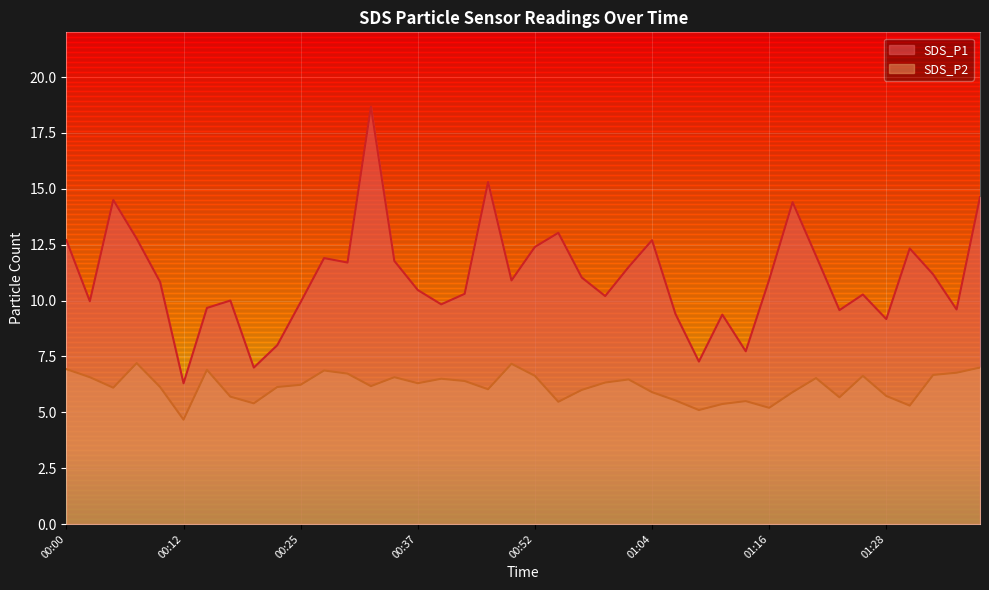

Reading left to right, what are all the values shown in this chart?

SDS_P1: 00:00=12.7	00:03=10.0	00:05=14.5	00:07=12.8	00:10=10.8	00:12=6.3	00:15=9.7	00:17=10.0	00:20=7.0	00:22=8.0	00:25=9.9	00:27=11.9	00:29=11.7	00:32=18.7	00:34=11.8	00:37=10.5	00:39=9.8	00:44=10.3	00:47=15.3	00:49=10.9	00:52=12.4	00:54=13.0	00:56=11.0	00:59=10.2	01:01=11.5	01:04=12.7	01:06=9.4	01:09=7.3	01:11=9.4	01:13=7.7	01:16=10.9	01:18=14.4	01:21=12.0	01:23=9.6	01:26=10.3	01:28=9.2	01:31=12.3	01:33=11.2	01:36=9.6	01:38=14.6
SDS_P2: 00:00=6.9	00:03=6.6	00:05=6.1	00:07=7.2	00:10=6.1	00:12=4.7	00:15=6.9	00:17=5.7	00:20=5.4	00:22=6.1	00:25=6.2	00:27=6.9	00:29=6.7	00:32=6.2	00:34=6.6	00:37=6.3	00:39=6.5	00:44=6.4	00:47=6.0	00:49=7.2	00:52=6.6	00:54=5.5	00:56=6.0	00:59=6.3	01:01=6.5	01:04=5.9	01:06=5.5	01:09=5.1	01:11=5.4	01:13=5.5	01:16=5.2	01:18=5.9	01:21=6.5	01:23=5.7	01:26=6.6	01:28=5.7	01:31=5.3	01:33=6.7	01:36=6.8	01:38=7.0